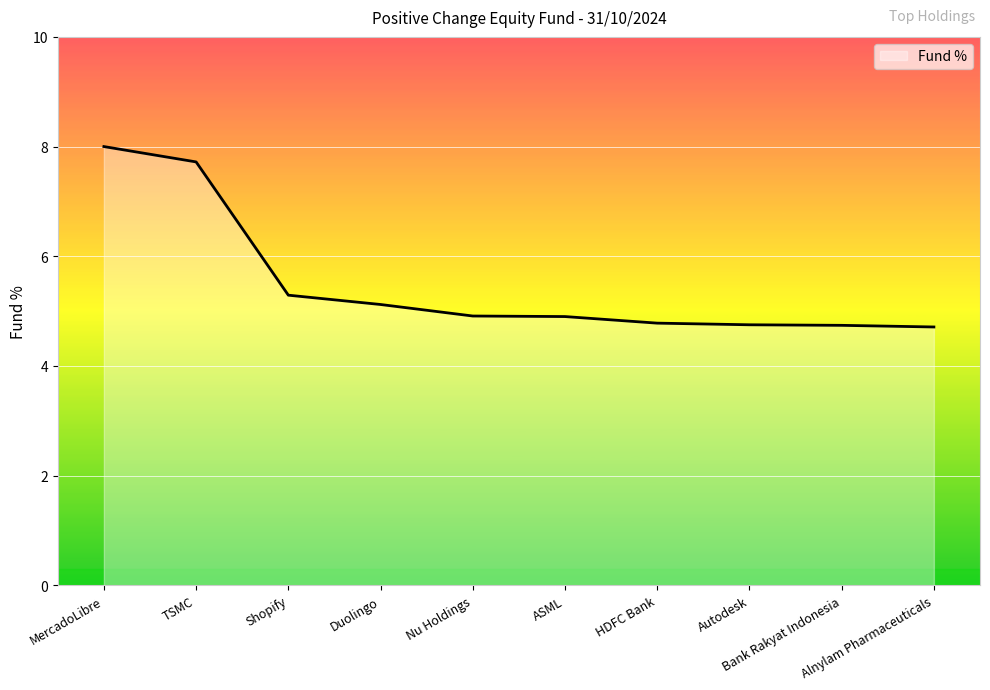

What is the difference between the maximum and minimum values?

3.3